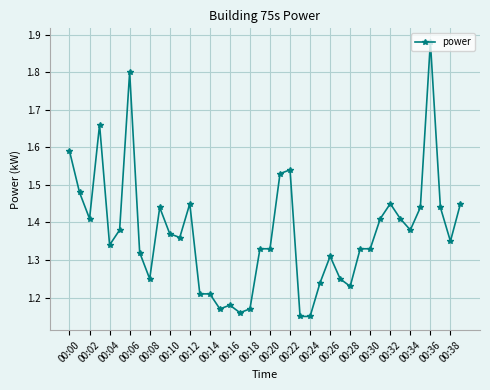

What is the difference between the maximum and minimum values?

0.7